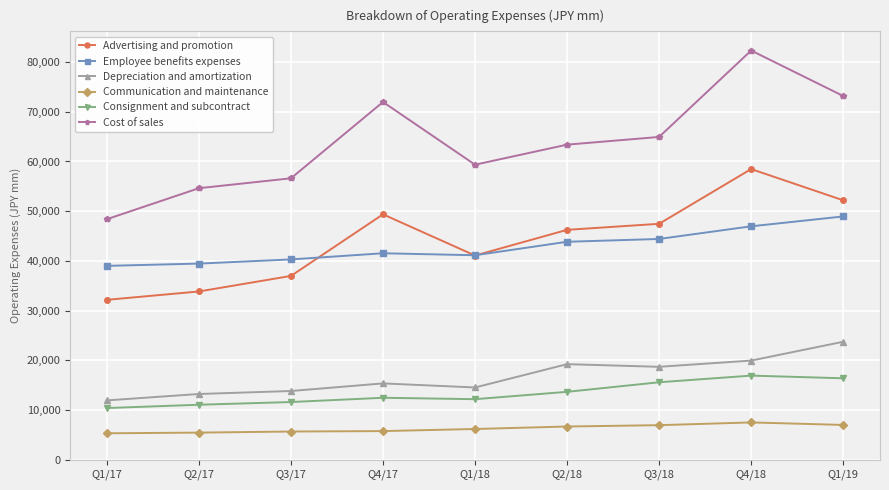

Rank the series at Q1/17 from highest to lowest value.

Cost of sales, Employee benefits expenses, Advertising and promotion, Depreciation and amortization, Consignment and subcontract, Communication and maintenance